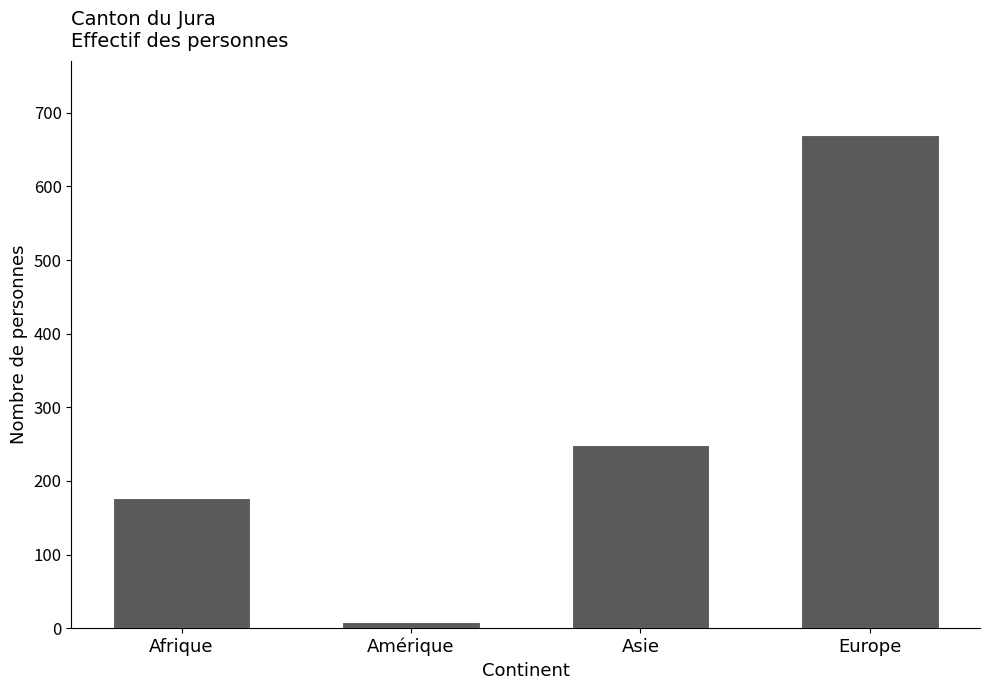

Reading left to right, list all the values displayed in this chart.

Afrique=177	Amérique=8	Asie=249	Europe=670